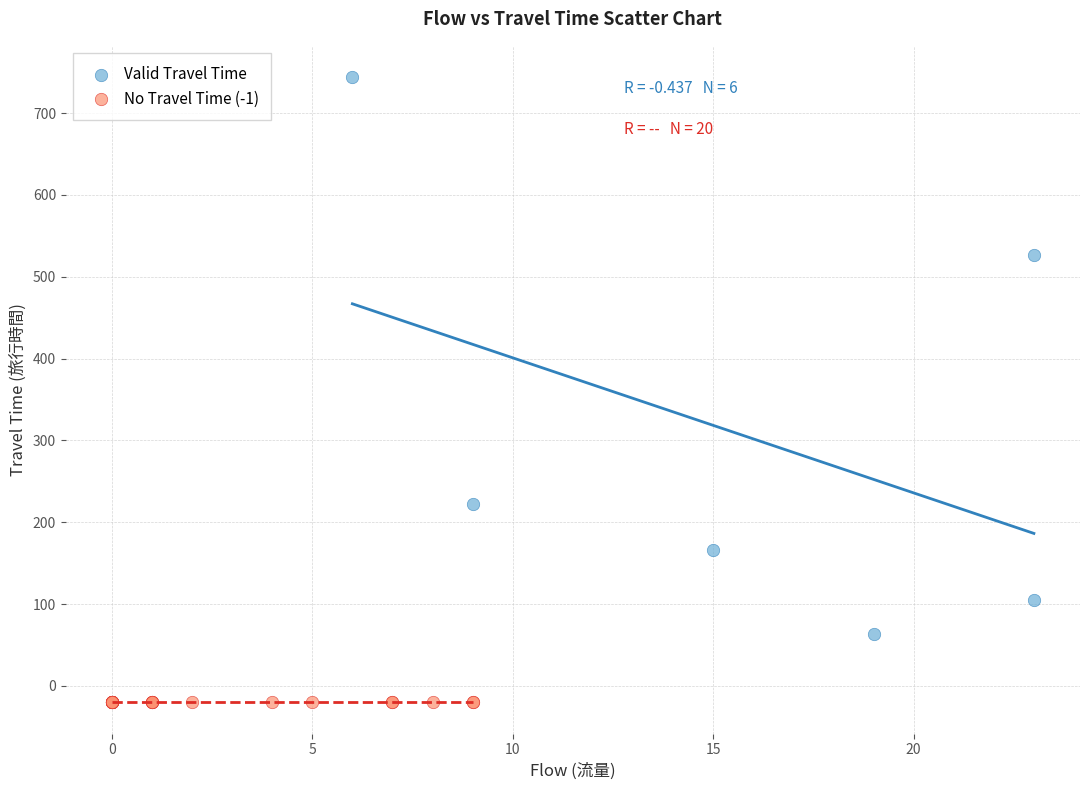

Which series contains the highest Y value?

Valid Travel Time